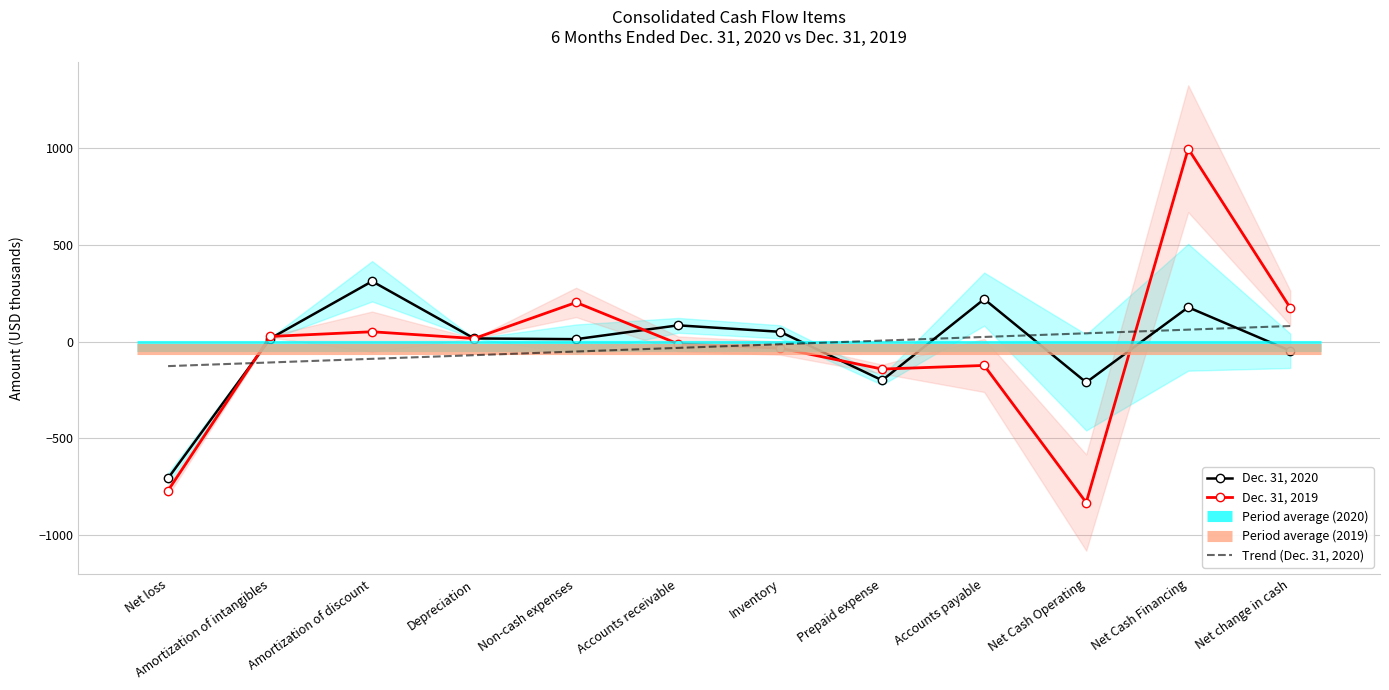

True or false: Trend (Dec. 31, 2020) has more than 1 points higher than both neighbors.

False